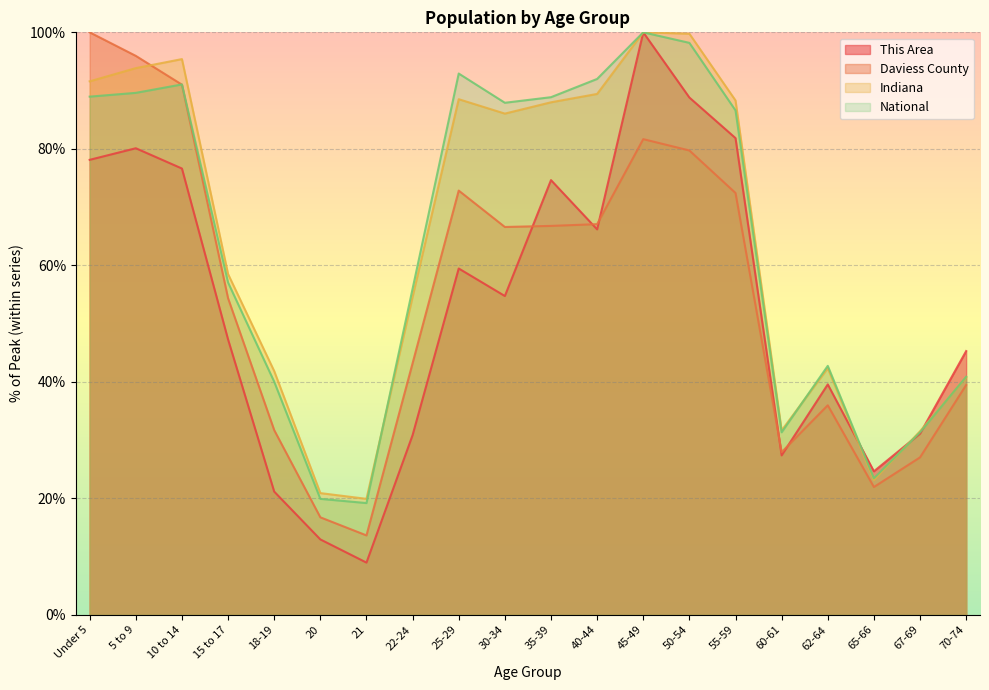

True or false: Indiana and National intersect in this chart.

True